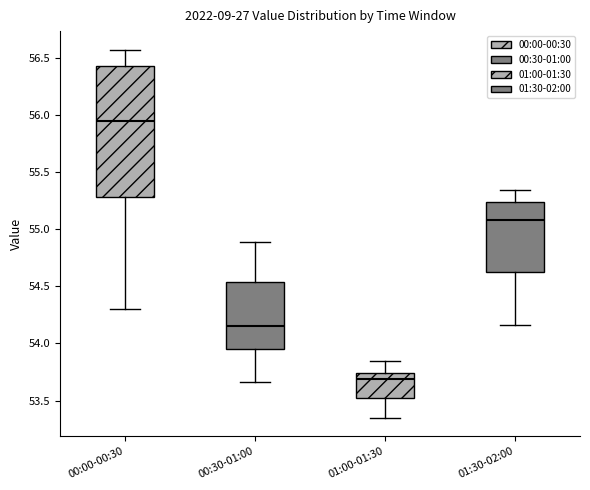

Where does the median line of the box for 00:00-00:30 sit on the y-axis? The values are not printed on the chart, so give them approximately, as read against the axis.

55.95